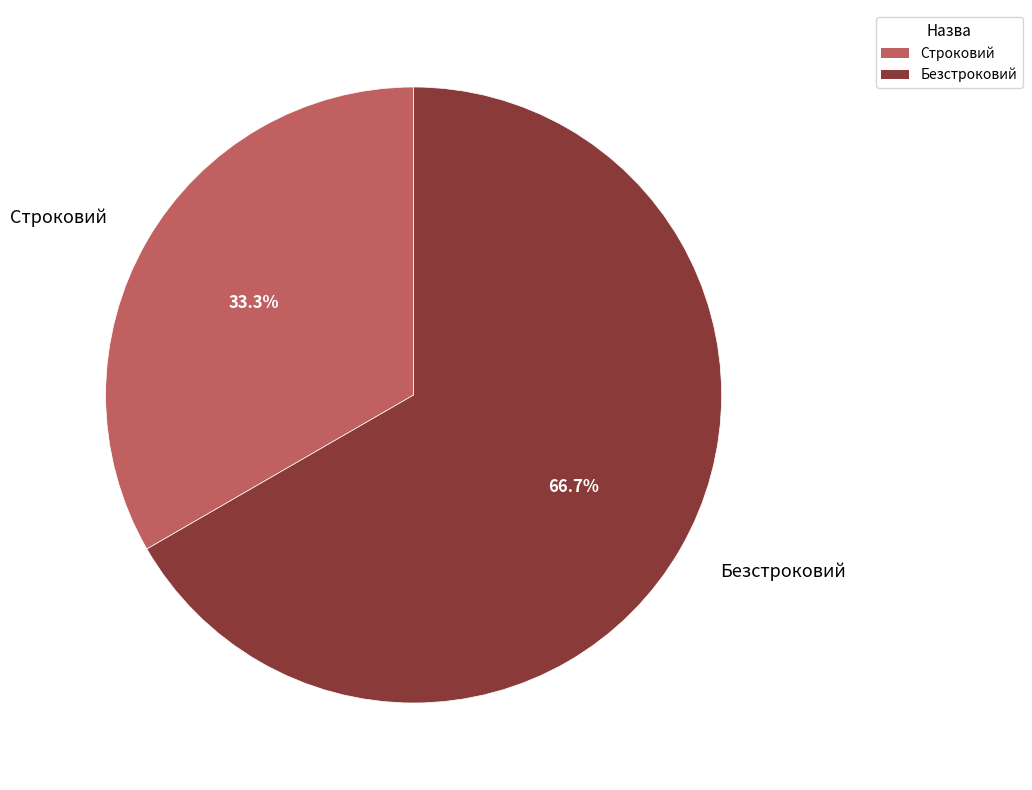

What percentage is NOT represented by Безстроковий?

33.3%